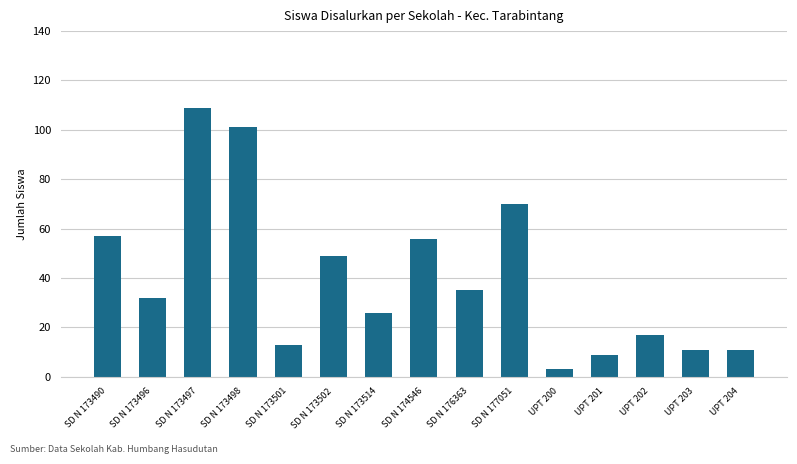

What is the value of the 6th bar from the left?

49